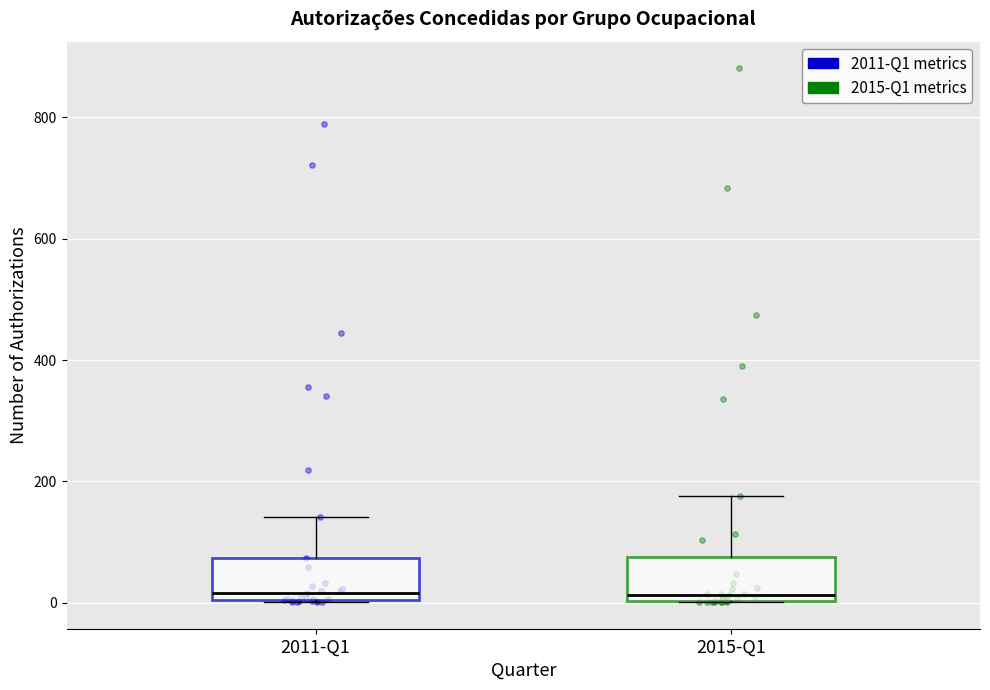

Reading left to right, transcribe this box plot: for each box, give where its median line is, the range the box spans, and where its two whiskers end, as read against the y-axis. The values are not printed on the chart, so give them approximately, as read against the axis.

2011-Q1: median 20, box 0 to 80, whiskers 0 to 140
2015-Q1: median 20, box 0 to 80, whiskers 0 to 180